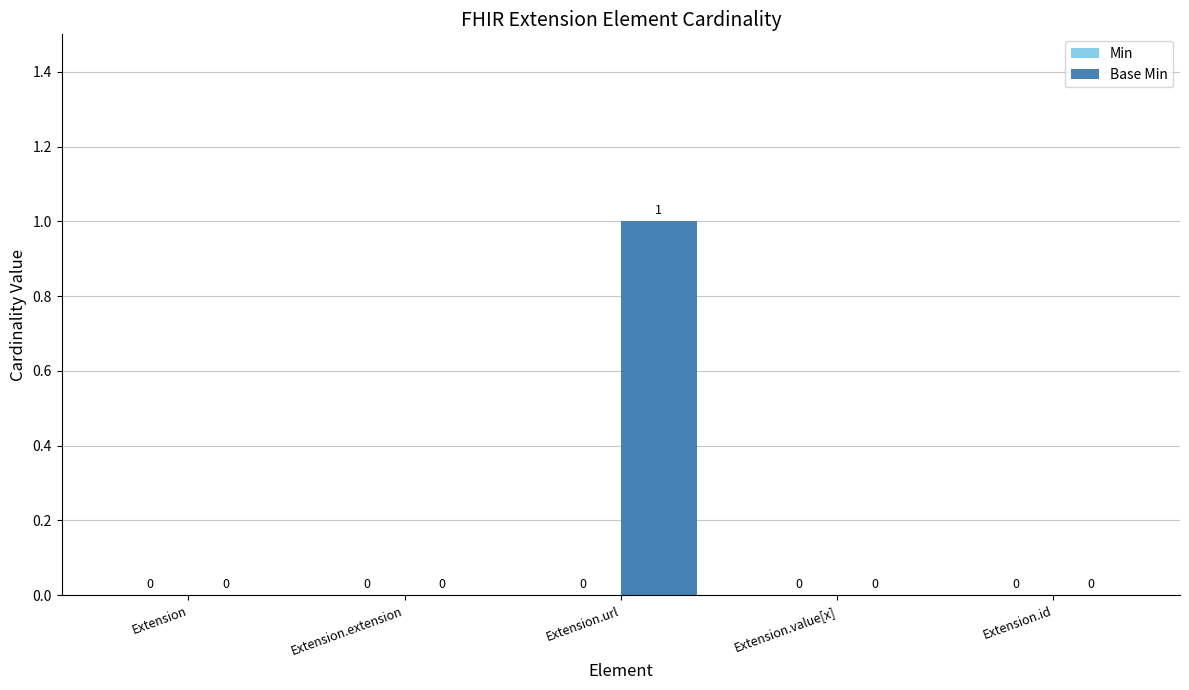

How many values are between 0 and 1?

5